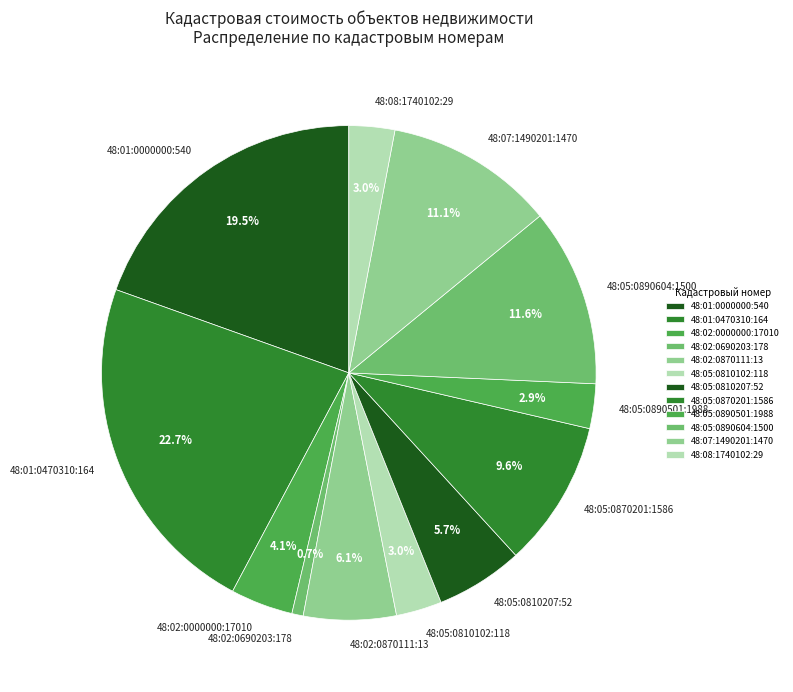

Combined, what portion of the pie is 48:02:0000000:17010 and 48:05:0890501:1988?

7.0%